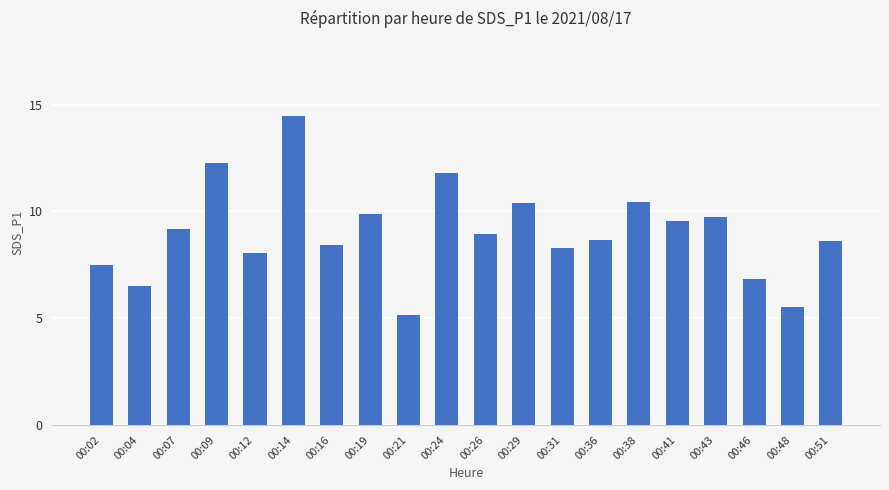

How many data points does each series have?

20